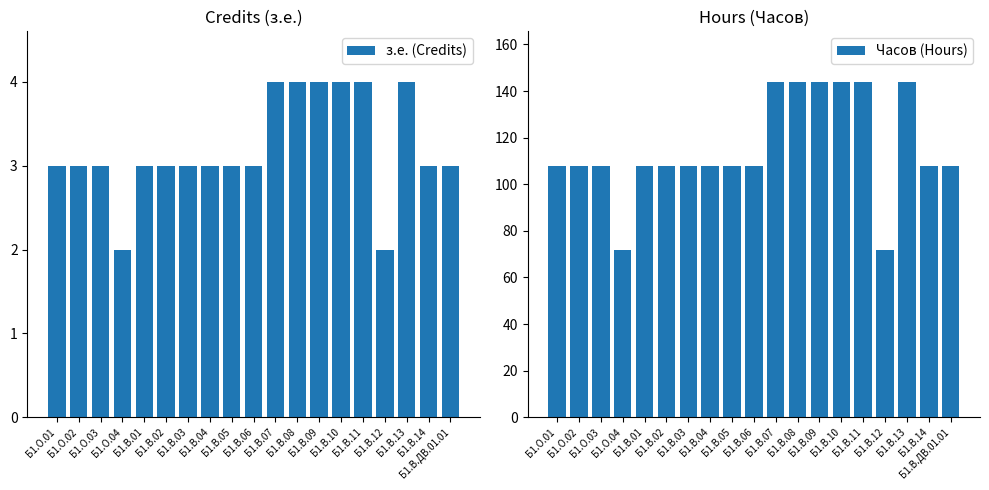

How many groups of bars are there?

19